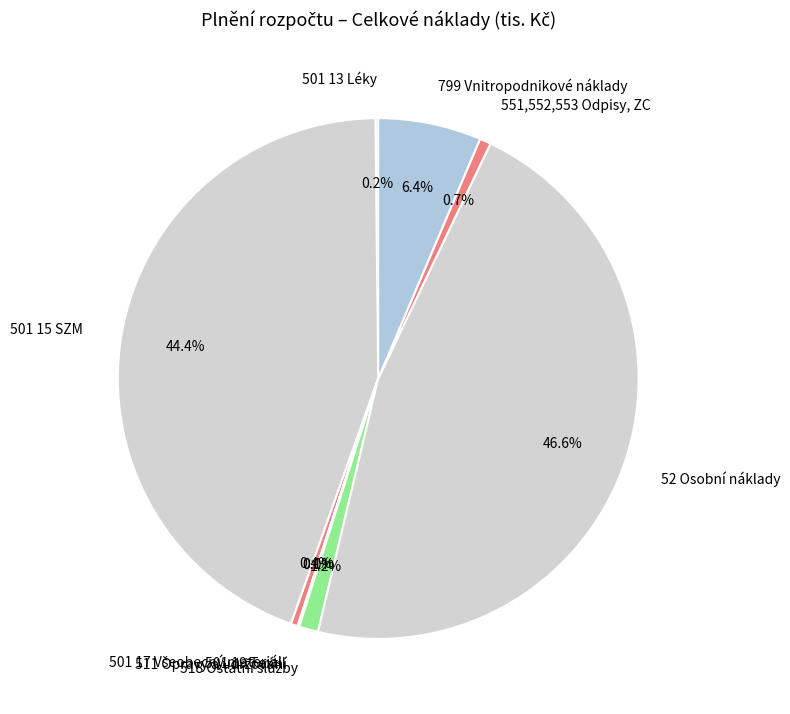

Which category has the biggest portion of the pie?

52 Osobní náklady